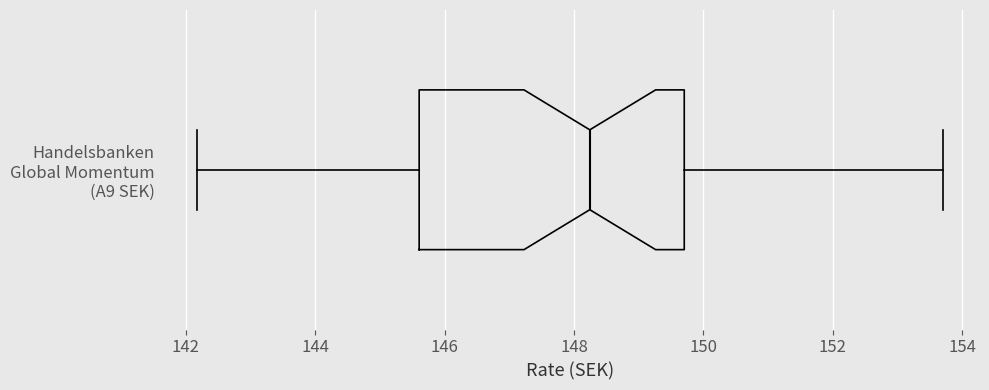

Read this box plot against the x-axis: the position of the median line, the range covered by the box, and the ends of both whiskers. The values are not printed on the chart, so give them approximately, as read against the axis.

median 148.2, box 145.6 to 149.8, whiskers 142.2 to 153.8